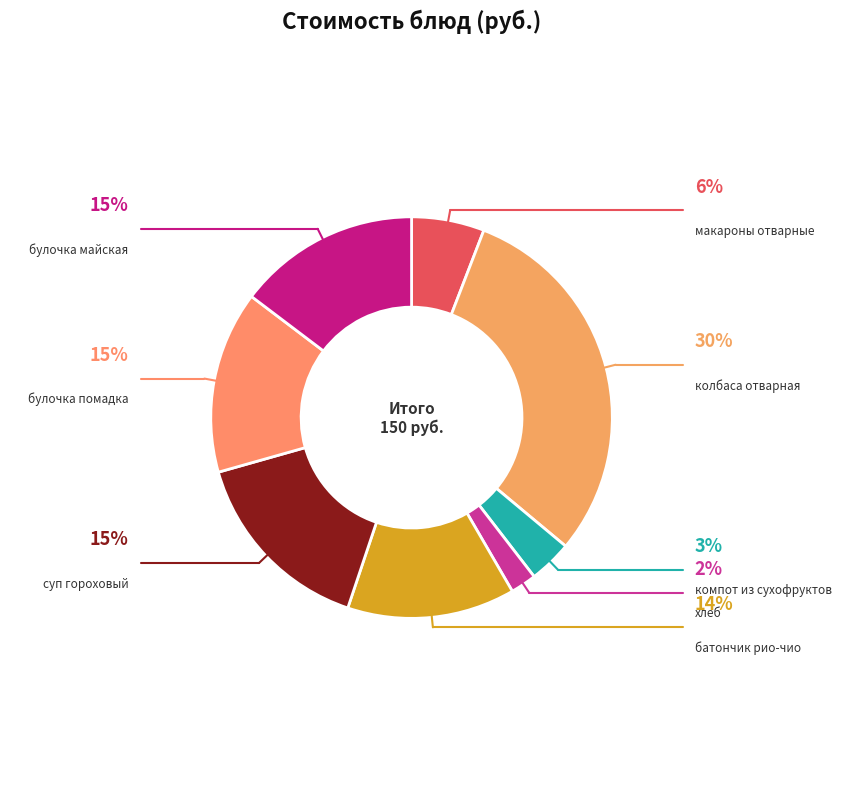

How many slices are in this pie chart?

8